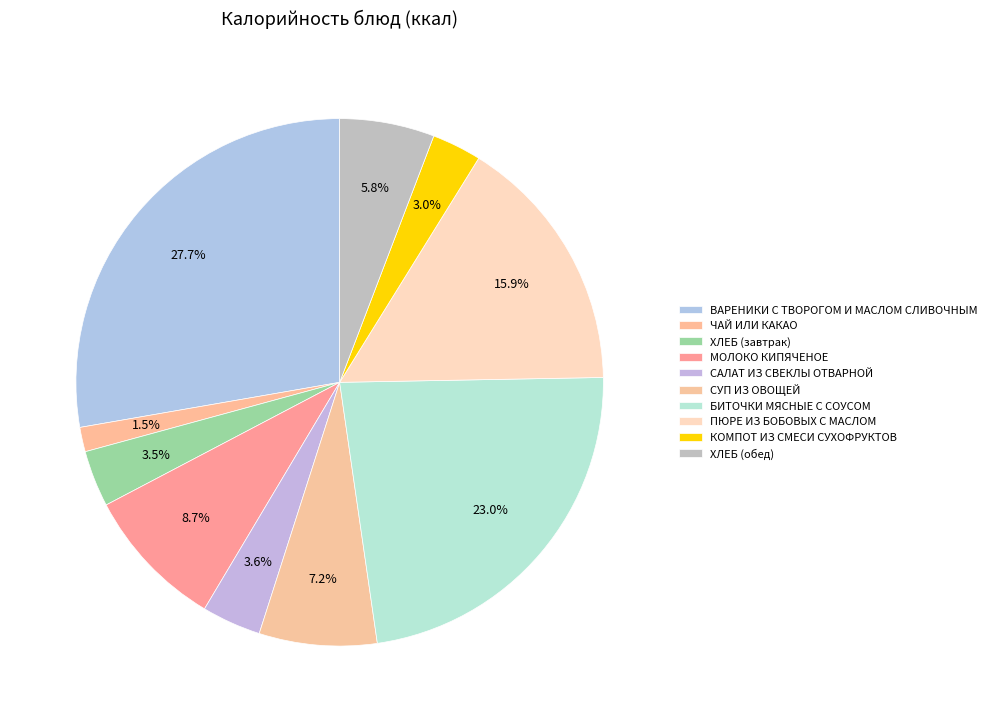

Count the number of slices in the pie.

10